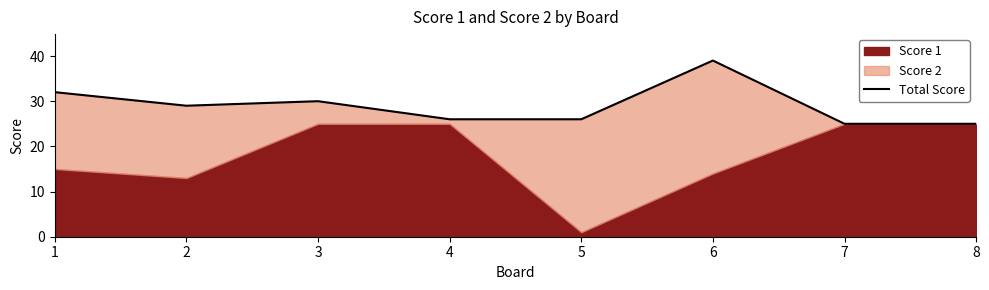

Where does the data first go above 29?

1